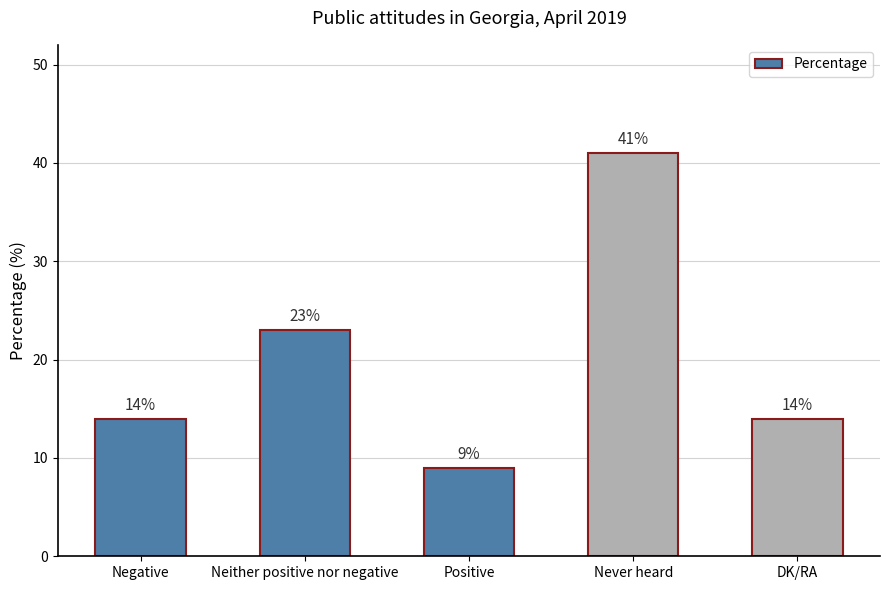

The value at Never heard is 41. True or false?

True